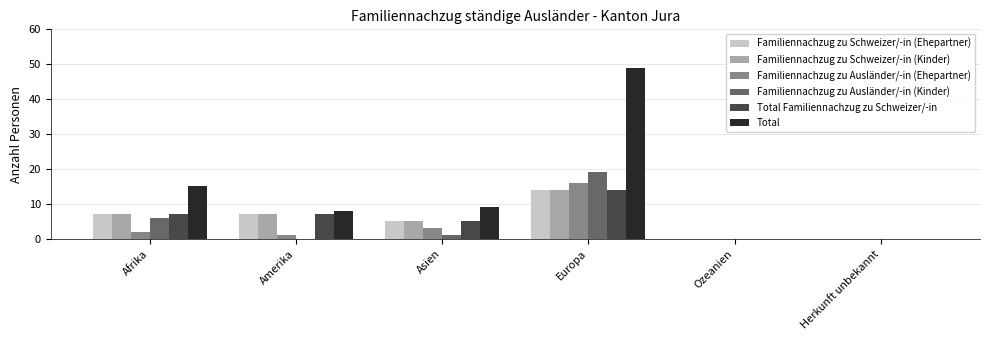

What is the maximum value for Total?

49